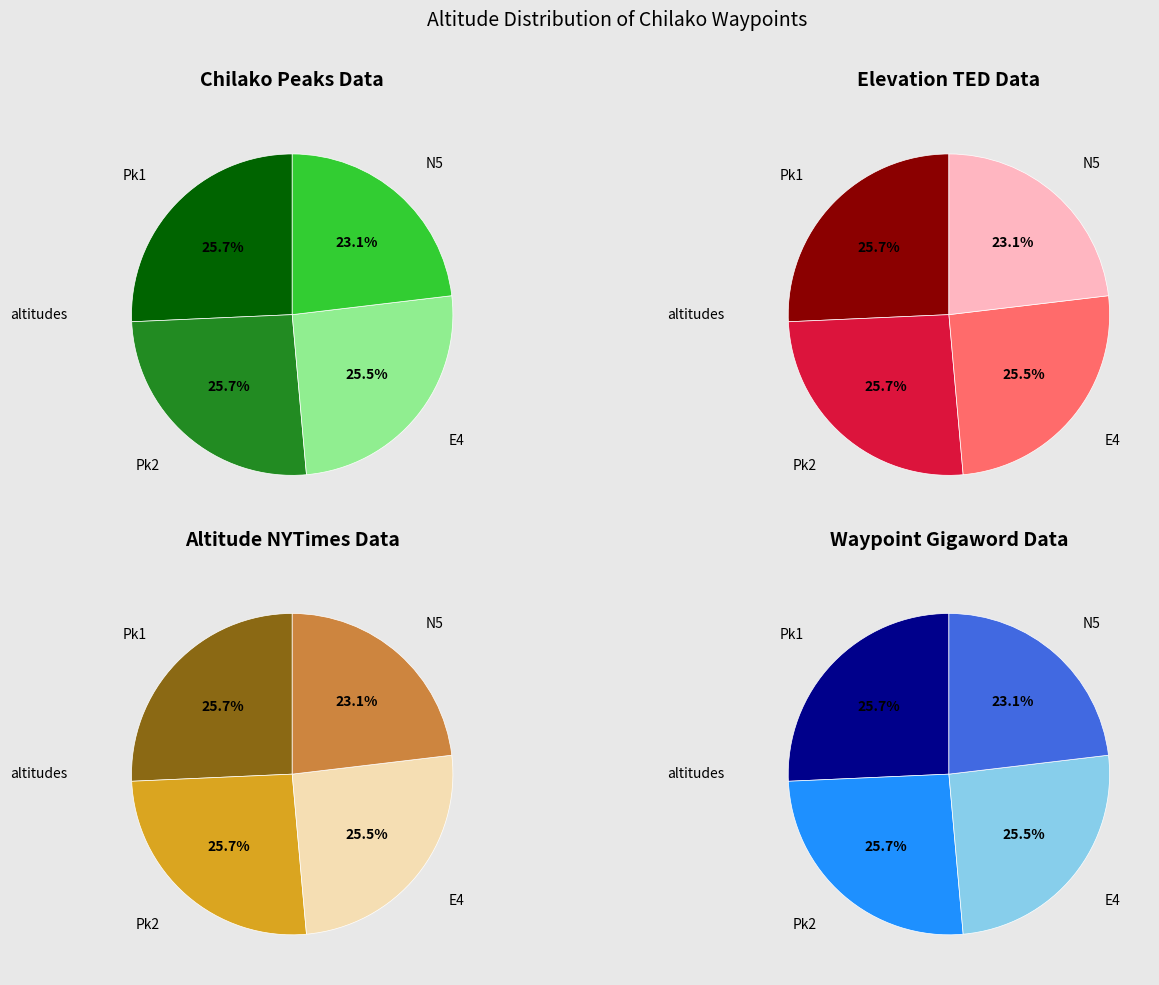

How many slices are in this pie chart?

4